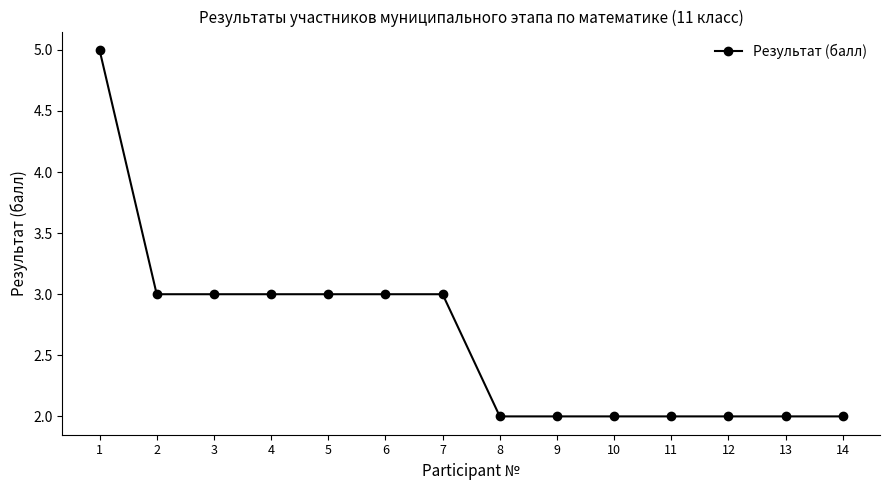

What is the approximate value at 6?

3